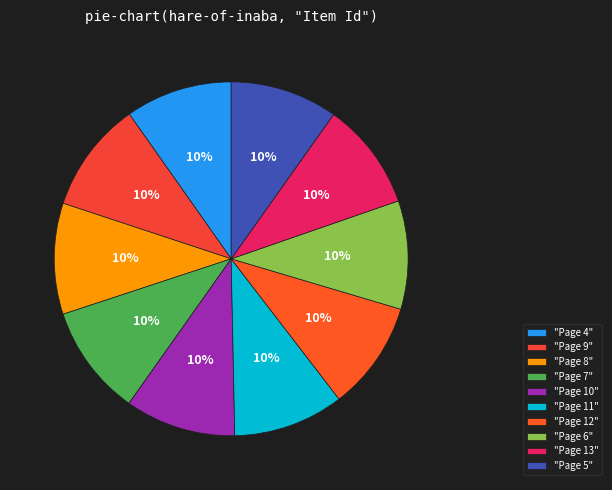

Which category has the biggest portion of the pie?

Page 9